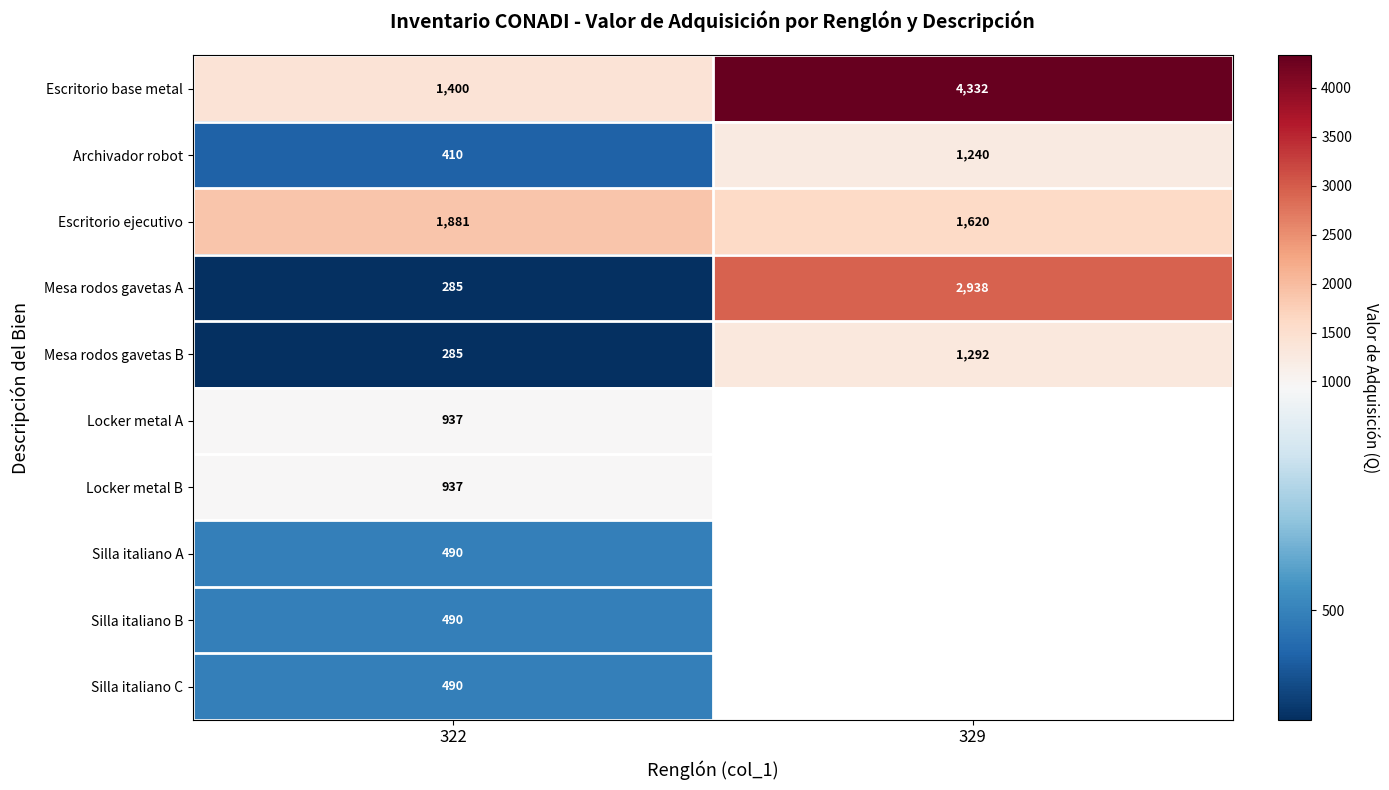

What is the lowest value of the Mesa rodos gavetas A series?

285